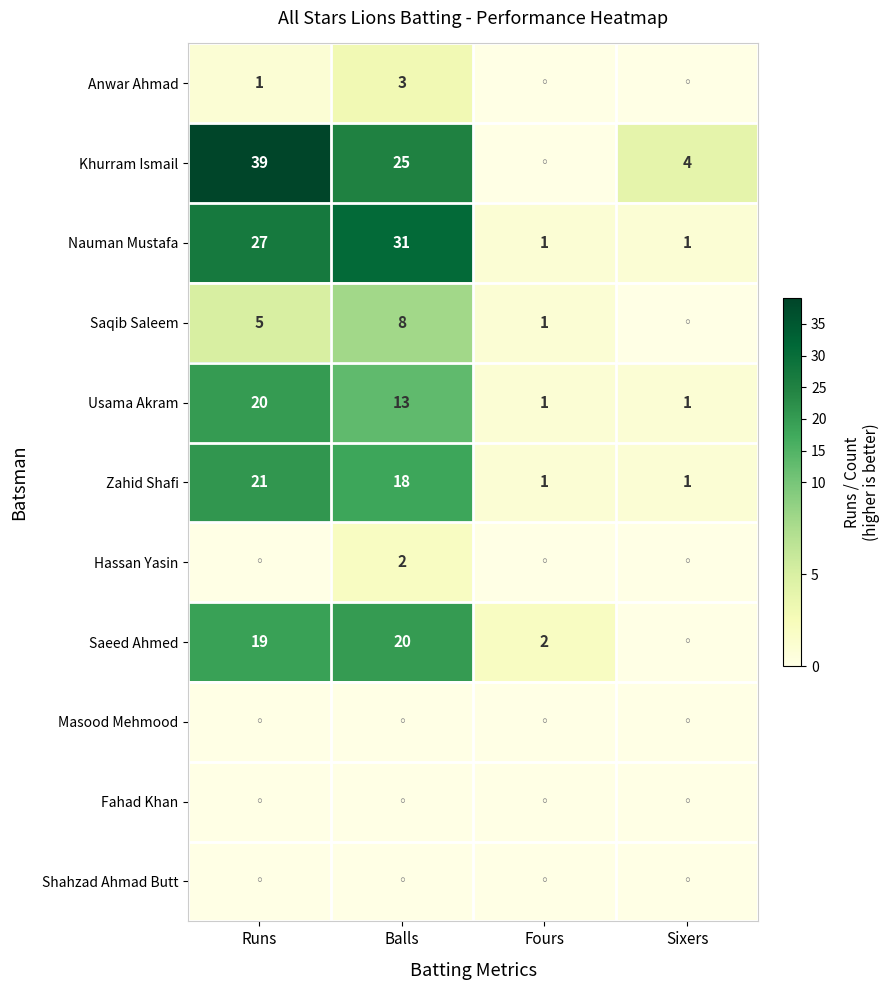

At which category does the chart reach its peak across all series?

Runs